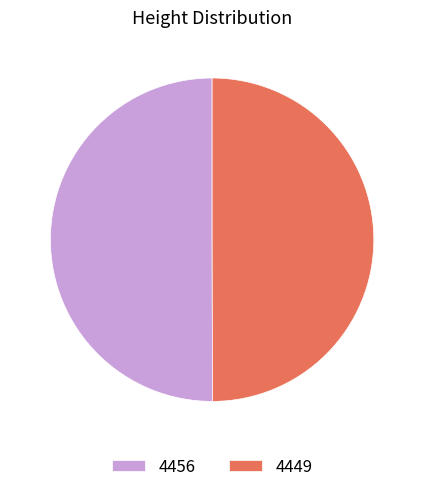

Do 4456 and 4449 together represent more than half of the pie?

Yes